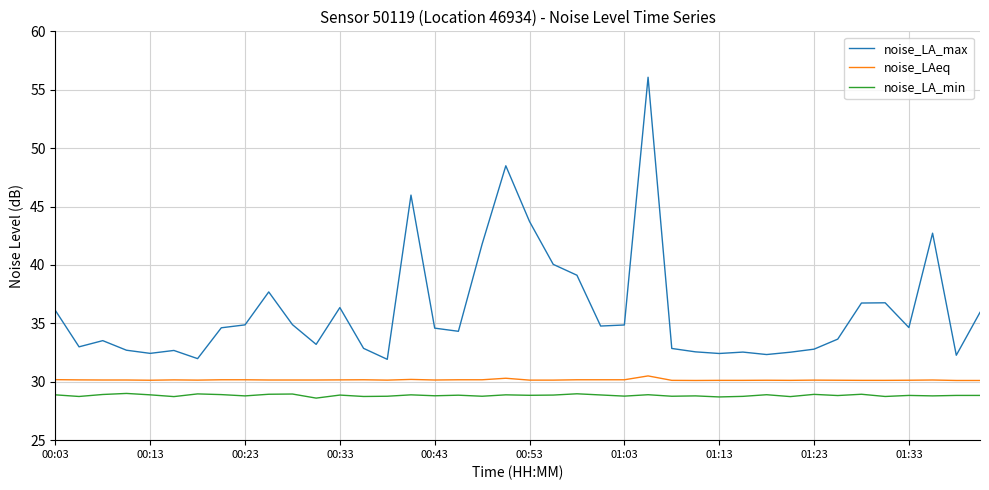

What is the minimum value shown in the chart?

28.6